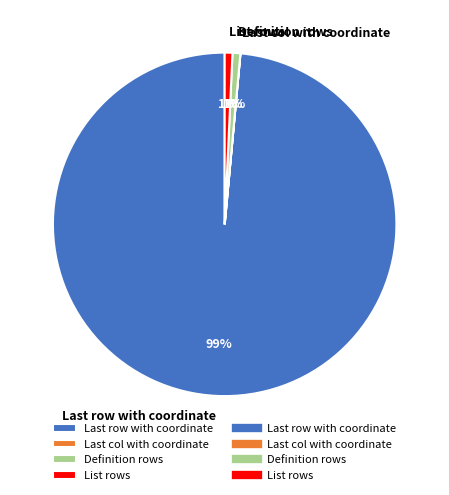

To the nearest percent, what portion does Definition rows represent?

1%